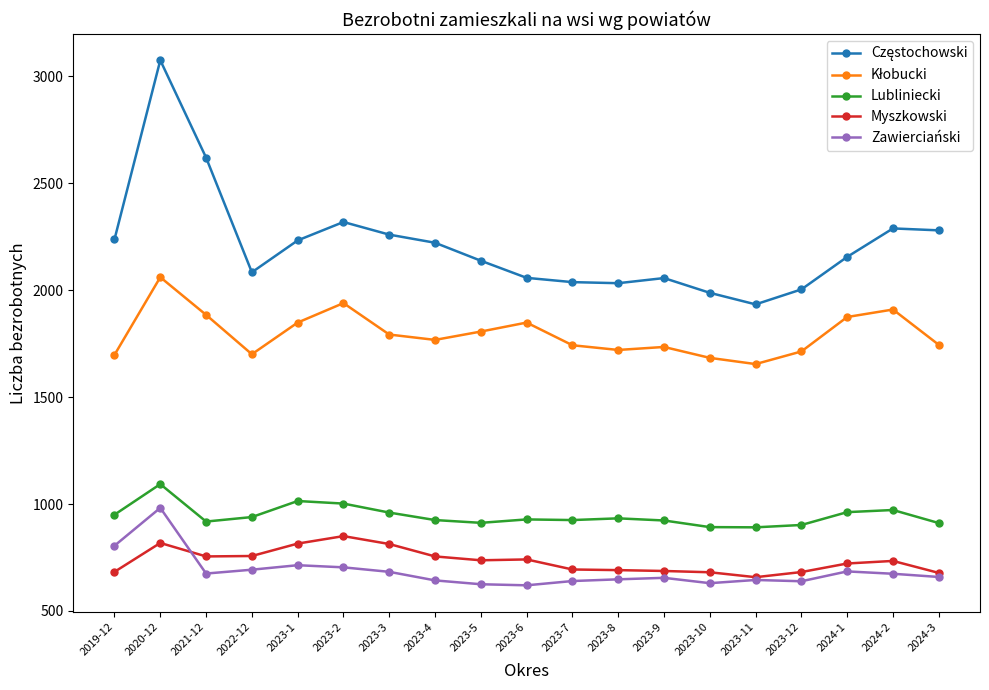

The value of Myszkowski at 2023-9 is 687. True or false?

True